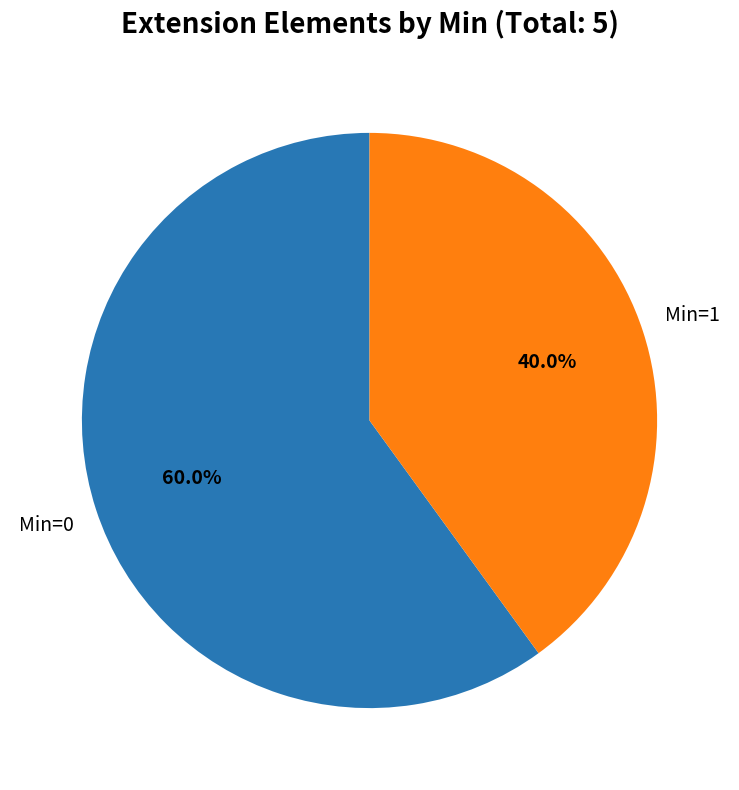

Is there any slice that represents more than half of the pie?

Yes